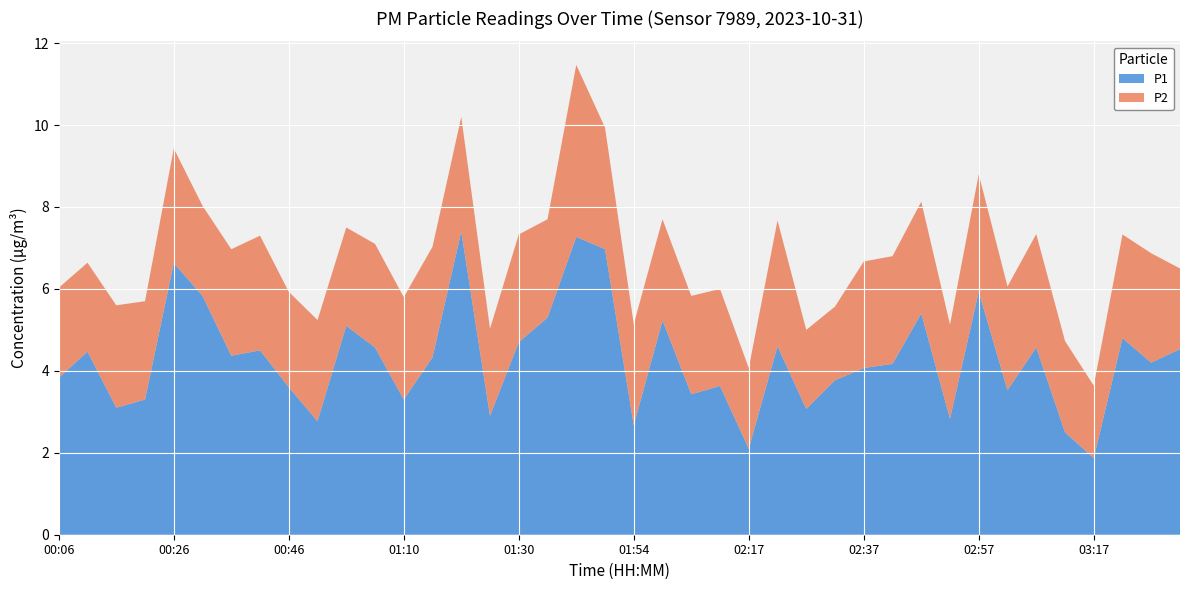

Reading right to left, what are all the values shown in this chart?

P1: 4.5	4.2	4.8	1.9	2.5	4.6	3.5	5.9	2.8	5.4	4.2	4.1	3.8	3.1	4.6	2.1	3.6	3.4	5.2	2.7	7.0	7.3	5.3	4.7	2.9	7.4	4.3	3.3	4.6	5.1	2.8	3.6	4.5	4.4	5.8	6.6	3.3	3.1	4.5	3.8
P2: 2.0	2.7	2.5	1.8	2.2	2.8	2.5	2.9	2.3	2.7	2.6	2.6	1.8	1.9	3.1	2.0	2.4	2.4	2.5	2.5	3.0	4.2	2.4	2.6	2.1	2.8	2.7	2.5	2.5	2.4	2.5	2.3	2.8	2.6	2.2	2.8	2.4	2.5	2.2	2.2